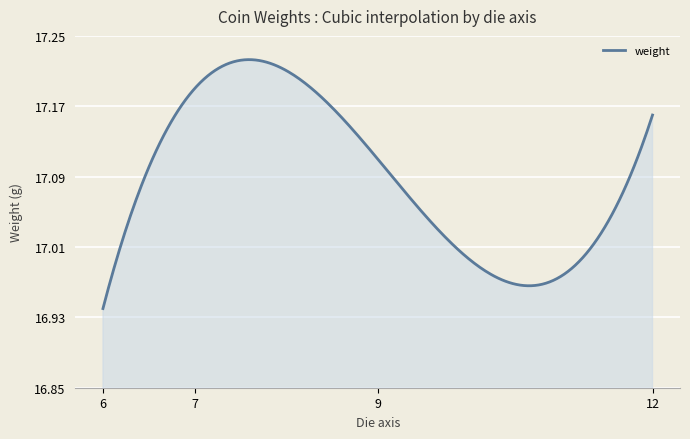

Does the chart have visible grid lines?

Yes